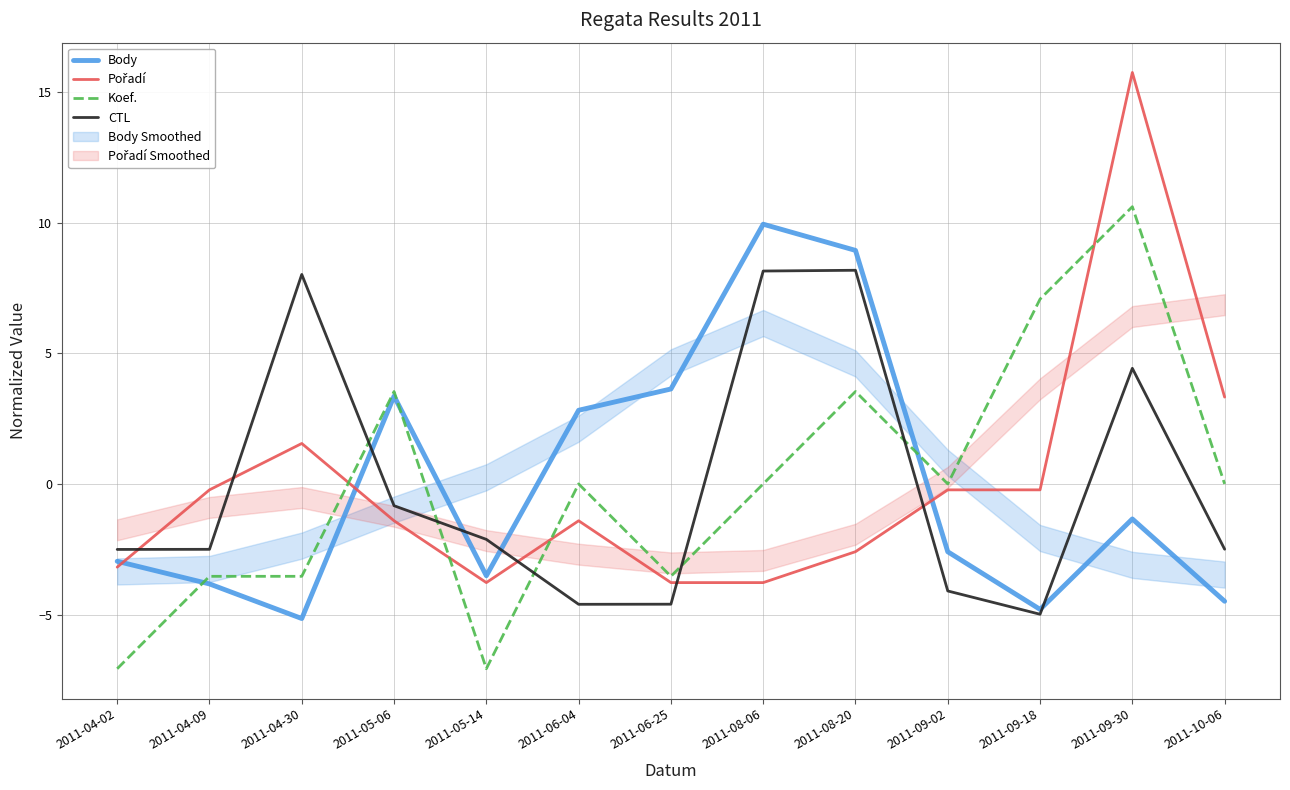

List the series in order of their peak value, lowest first.

CTL, Body, Koef., Pořadí